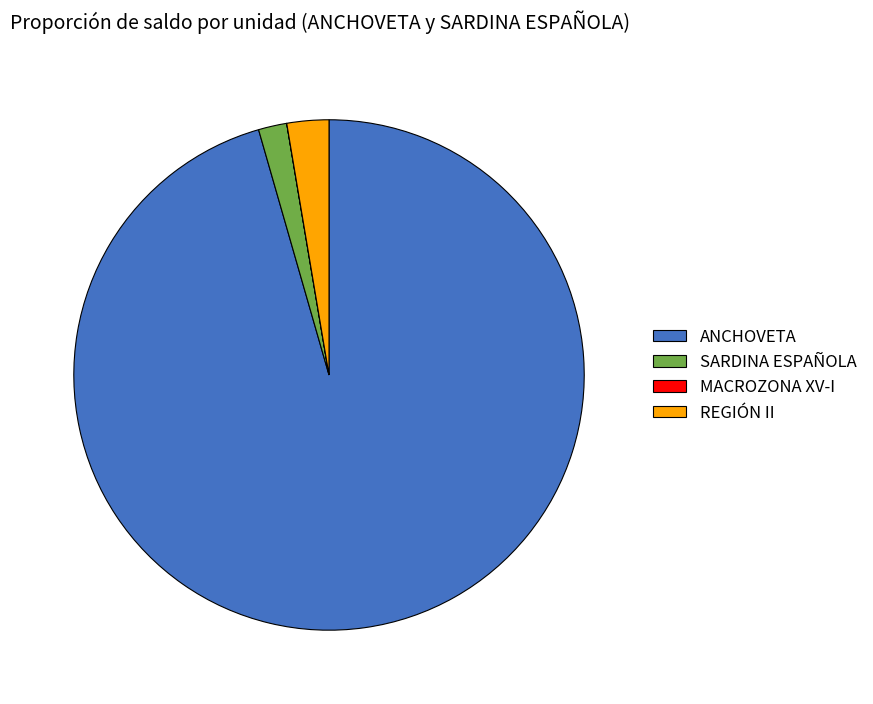

Does any single category account for the majority?

Yes